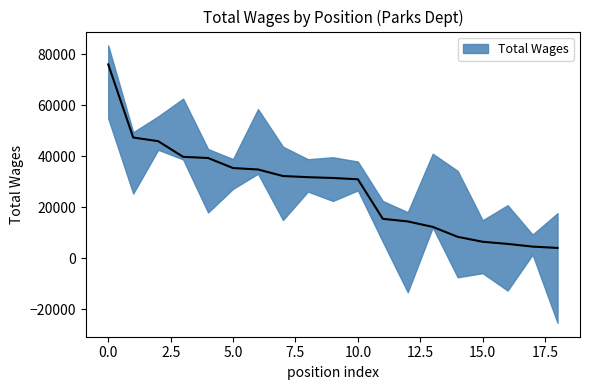

What is the value of the 10th point from the left?

31411